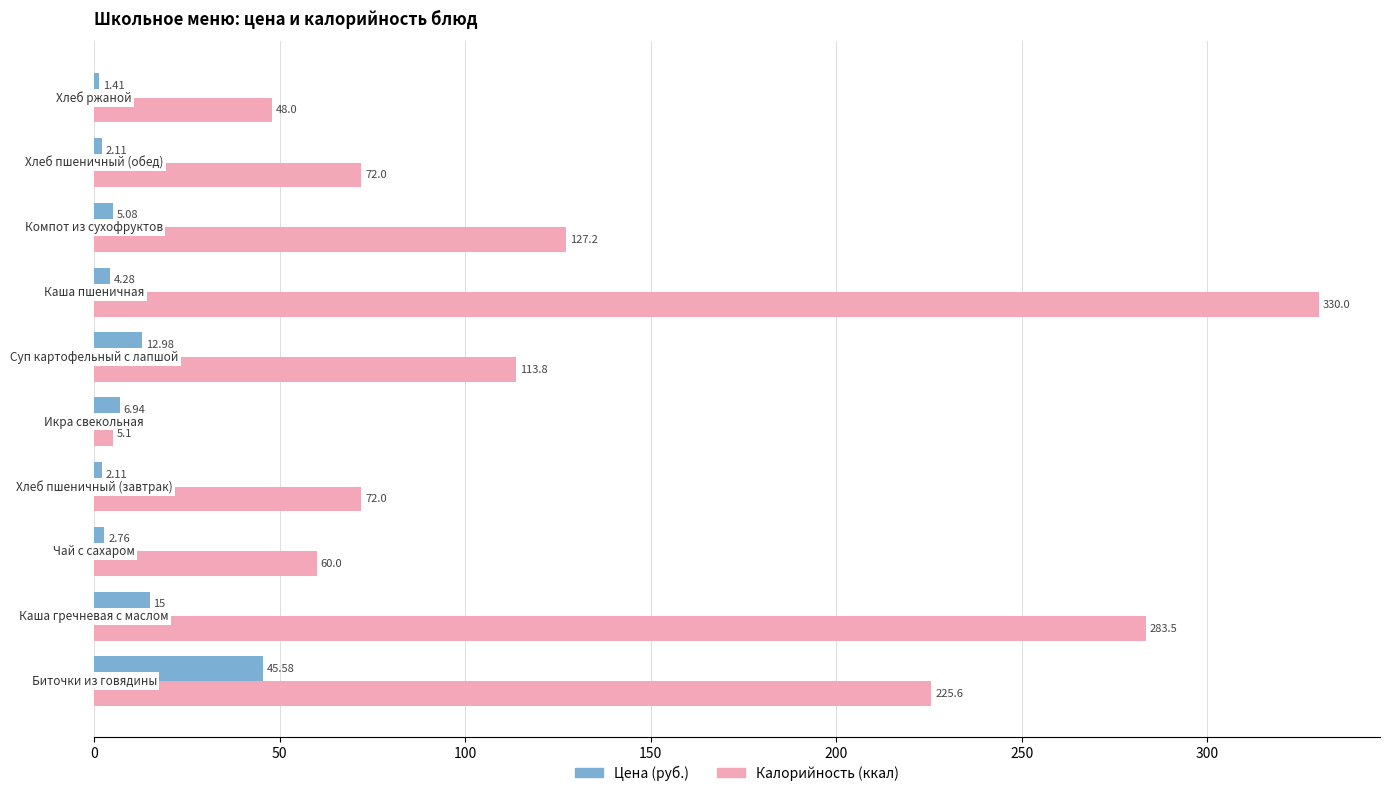

What are all the series names shown in the legend?

Цена (руб.), Калорийность (ккал)